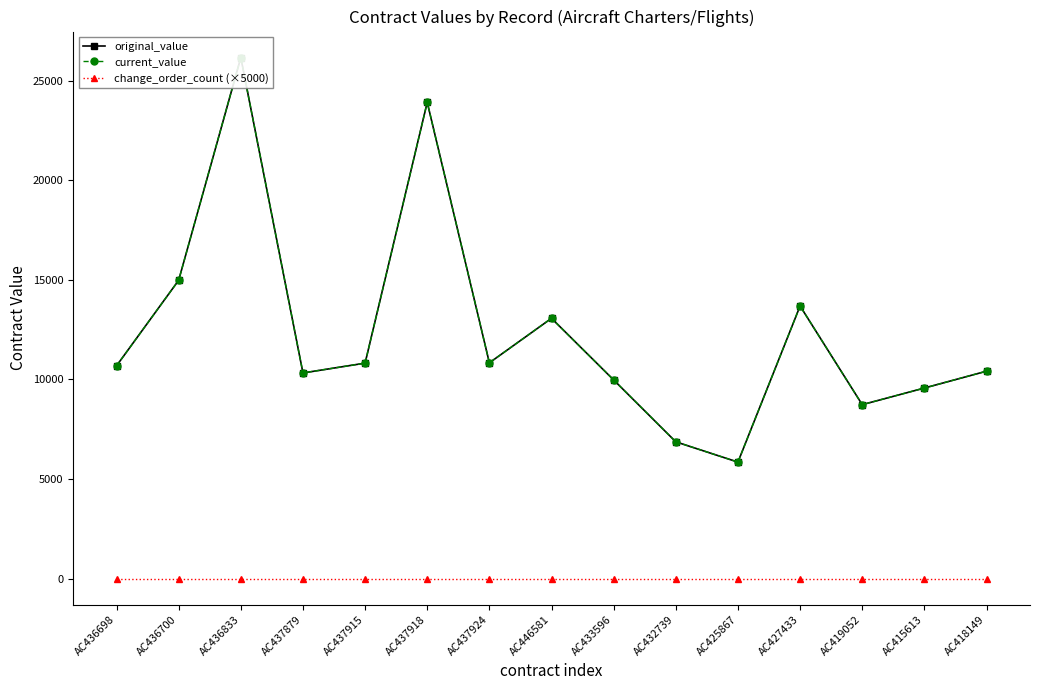

In original_value, how many points are higher than both neighbors (excluding endpoints)?

4